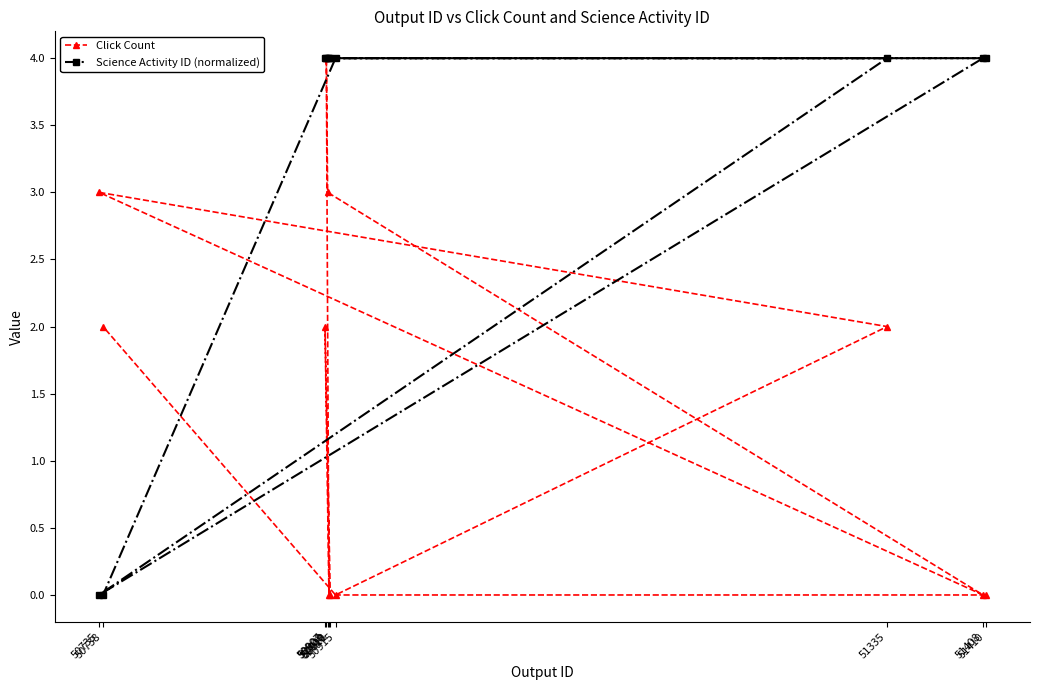

What is the total value across all series at 50907?

6